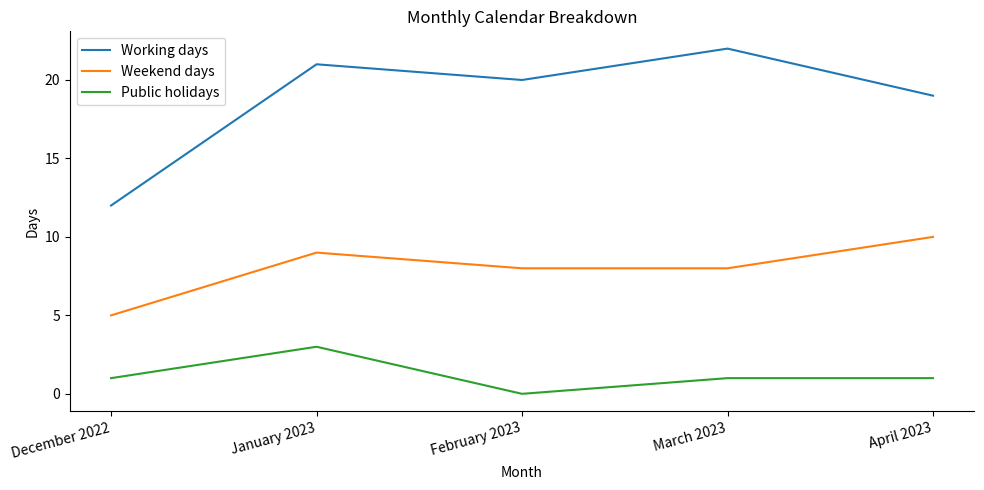

Read the Weekend days value at February 2023.

8